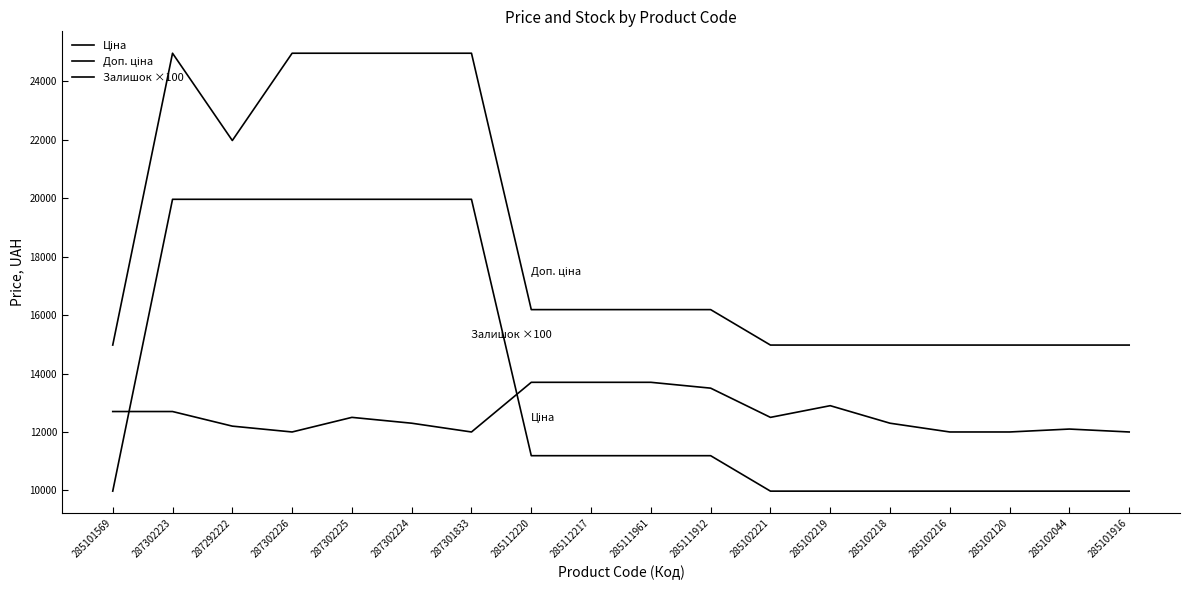

Which series has the largest total across all categories?

Доп. ціна